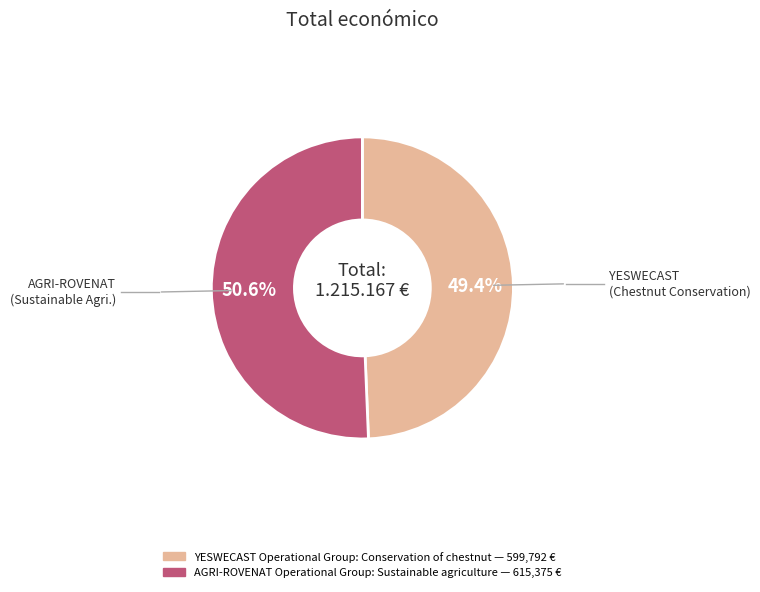

Which has a higher value, YESWECAST Operational Group: Conservation of chestnut or AGRI-ROVENAT Operational Group: Sustainable agriculture?

AGRI-ROVENAT Operational Group: Sustainable agriculture